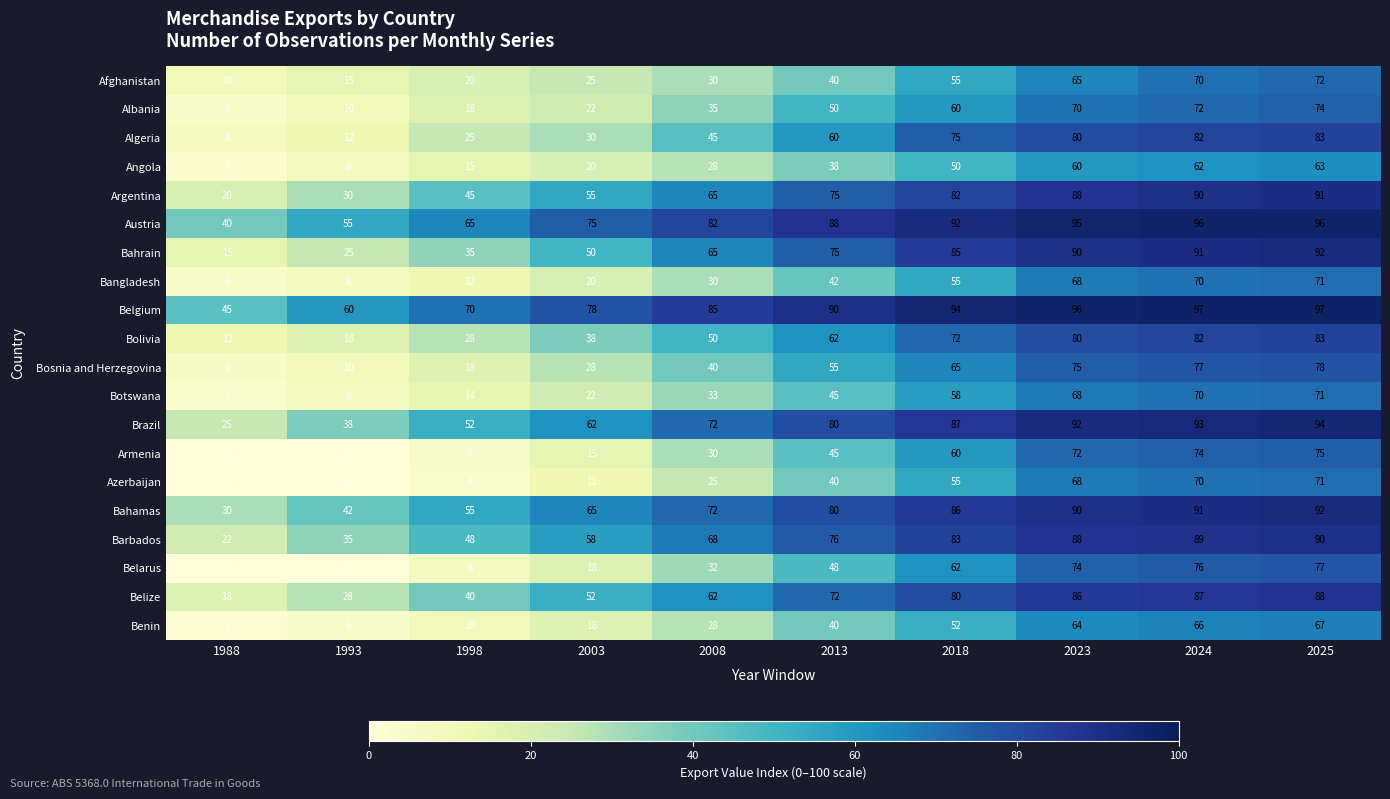

Read the Belarus value at 2018.

62